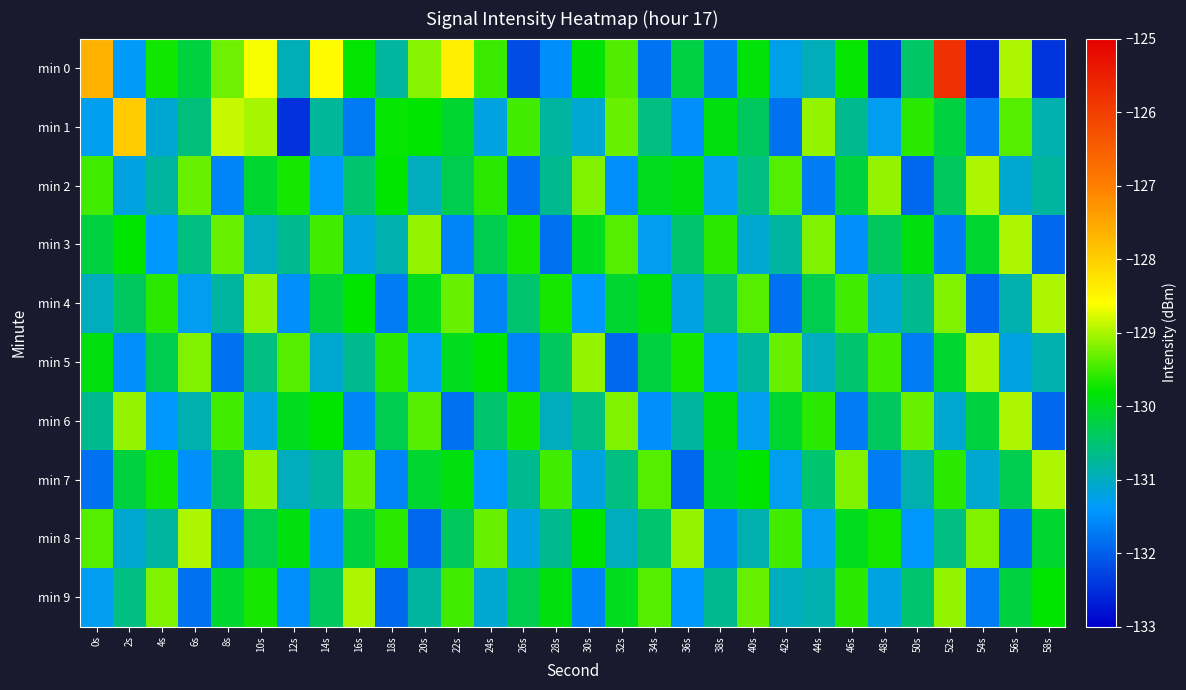

What is the total value across all series at 38s?

-1306.7